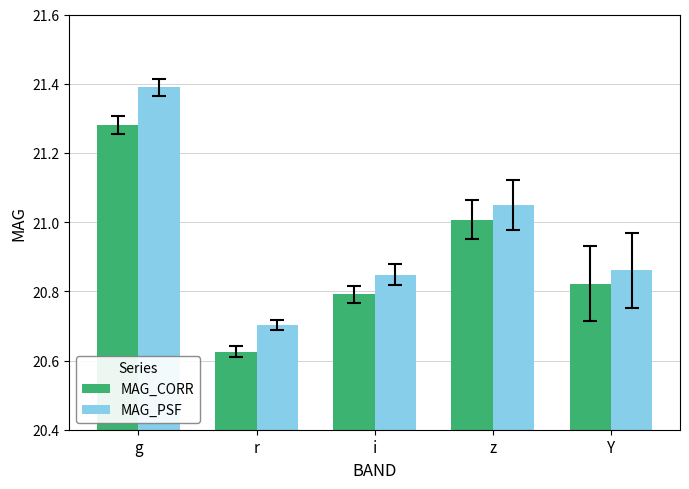

What is the difference between the maximum and minimum values in the MAG_CORR series?

0.7